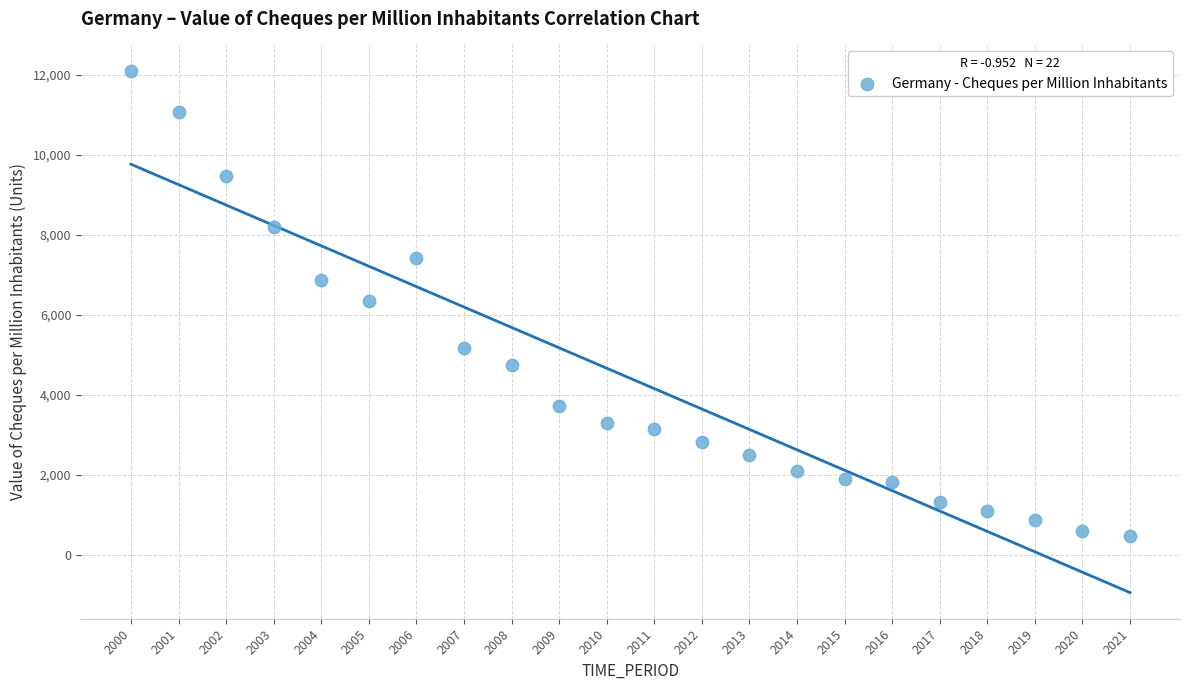

What is the range of Y values (max minus min)?

11645.9